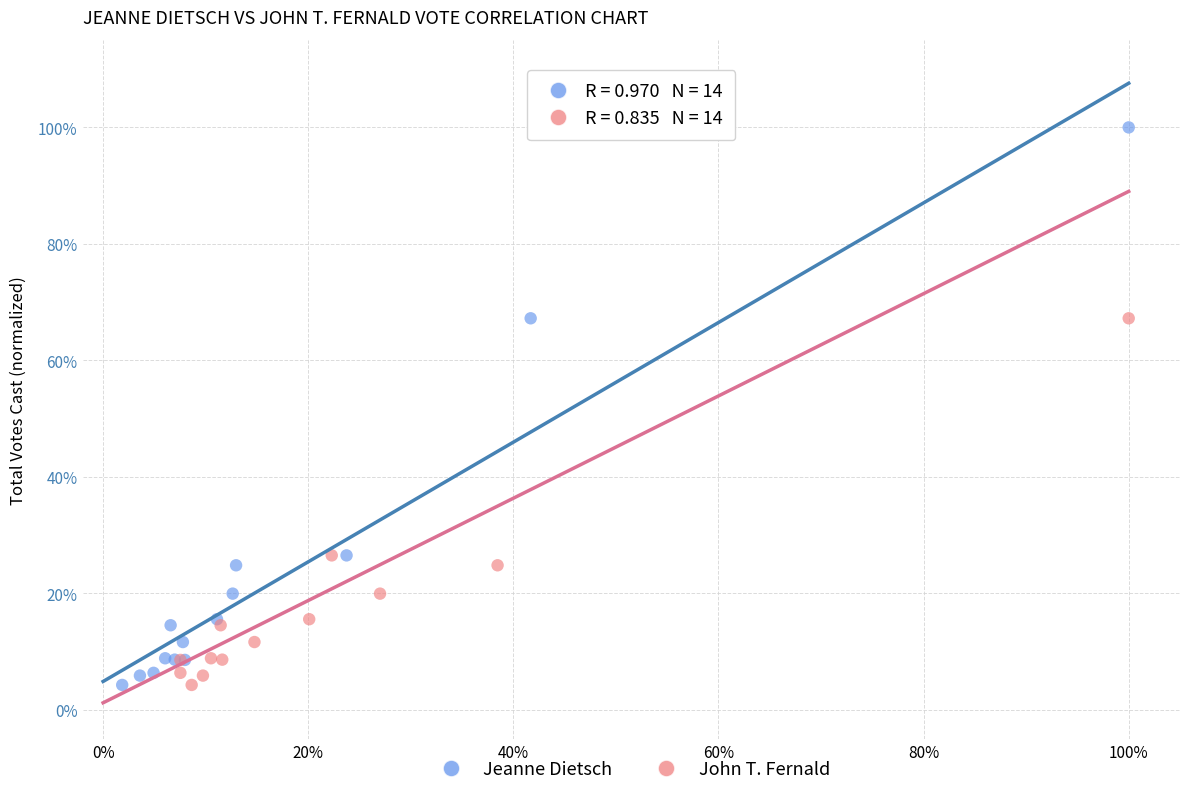

What are all the series names shown in the legend?

Jeanne Dietsch, John T. Fernald